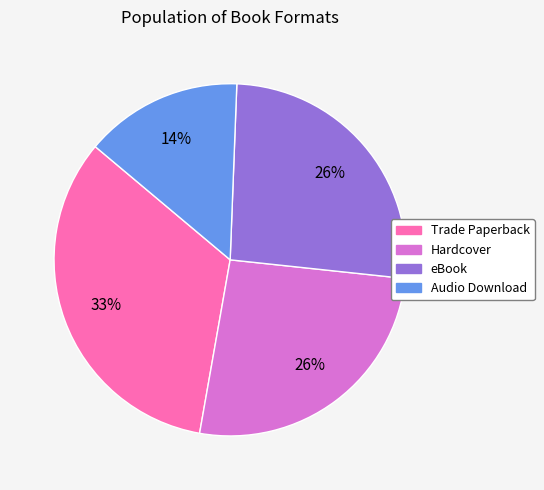

Between Audio Download and eBook, which is larger?

eBook